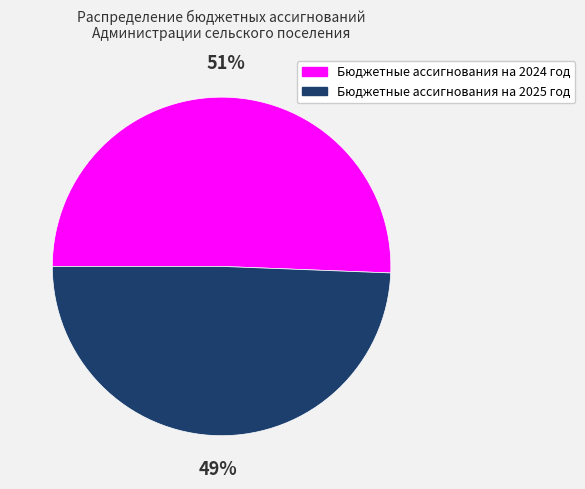

Is there any slice that represents more than half of the pie?

Yes